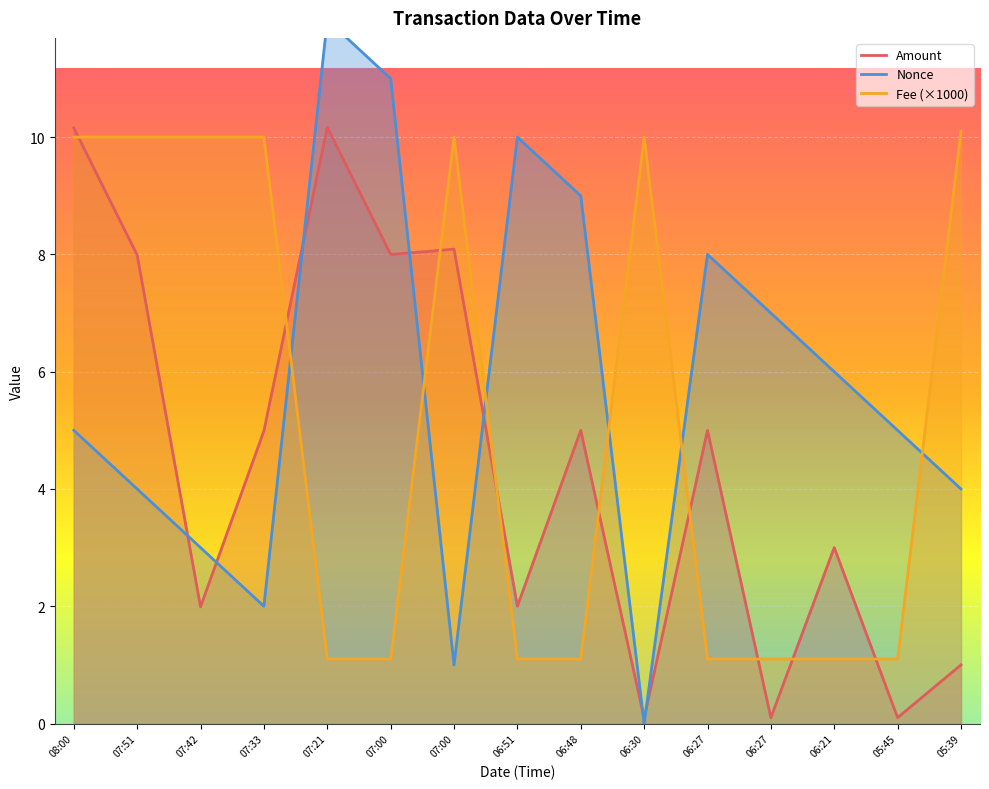

Reading left to right, list all the values displayed in this chart.

Amount: 10.2	8.0	2.0	5.0	10.2	8.0	8.1	2.0	5.0	0.1	5.0	0.1	3.0	0.1	1.0
Fee: 10.0	10.0	10.0	10.0	1.1	1.1	10.0	1.1	1.1	10.0	1.1	1.1	1.1	1.1	10.1
Nonce: 5.0	4.0	3.0	2.0	12.0	11.0	1.0	10.0	9.0	0.0	8.0	7.0	6.0	5.0	4.0